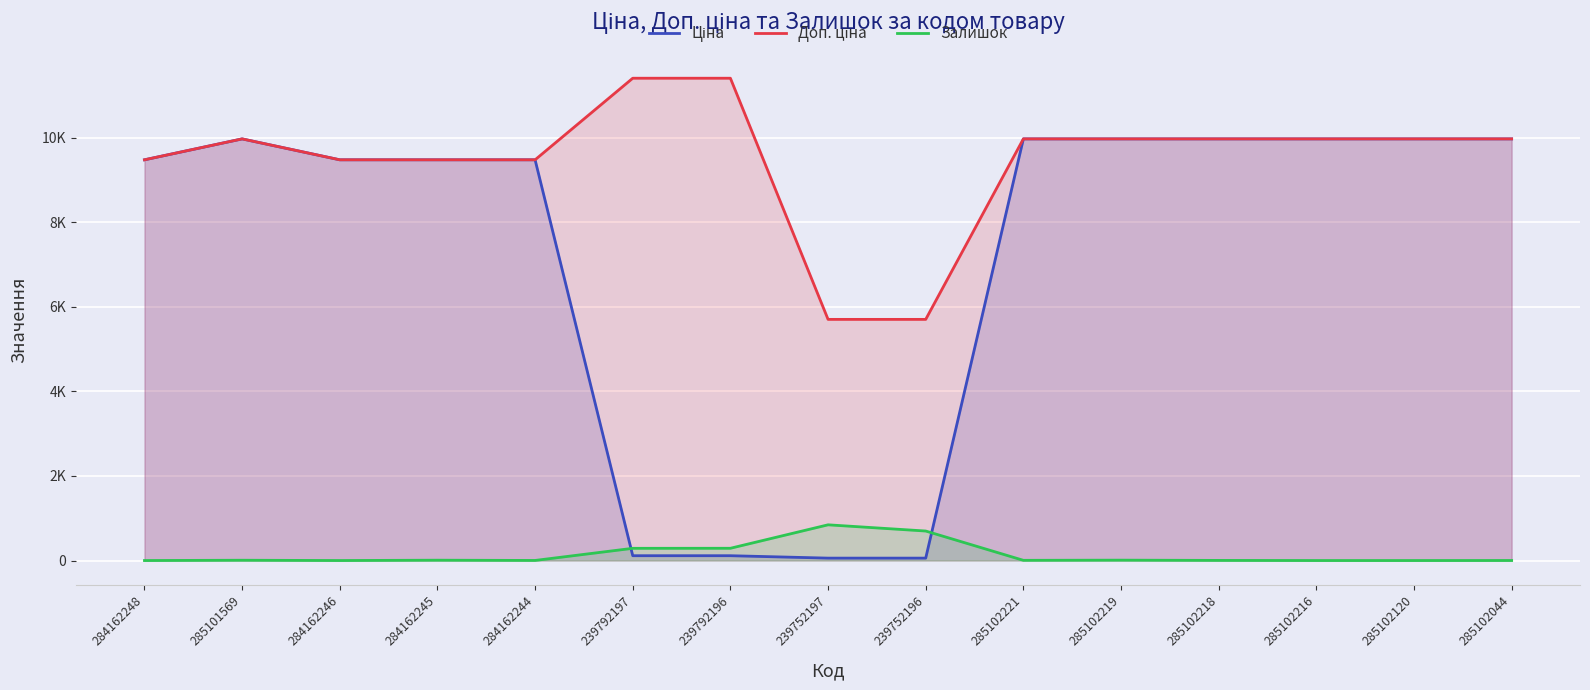

Where is the first local maximum for Доп. ціна?

285101569